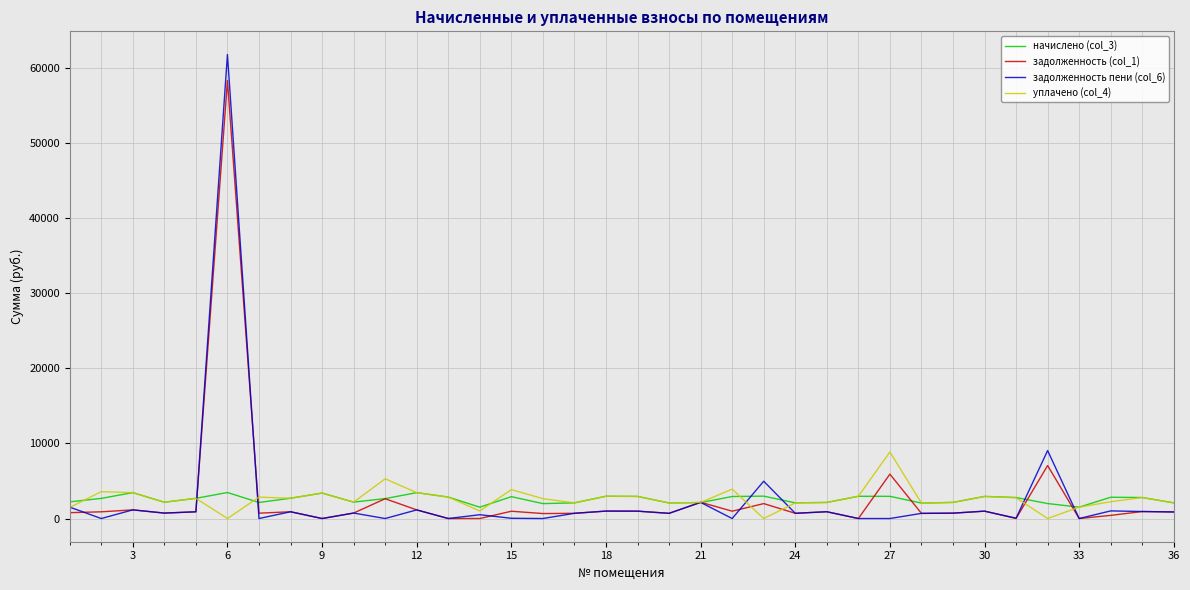

What is the difference between the second highest and minimum values in the задолженность (col_1) series?

7058.6